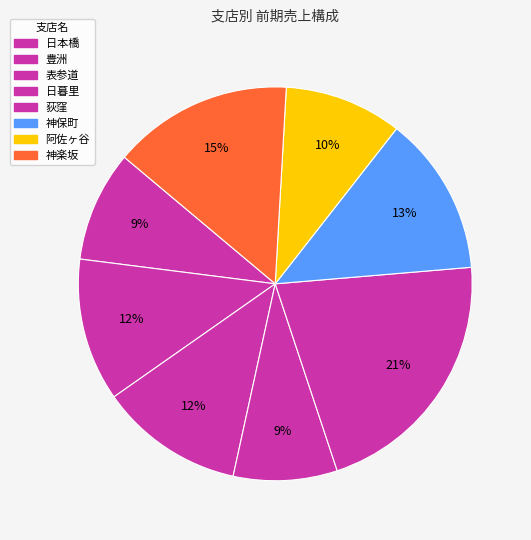

Is there a majority slice in this chart?

No